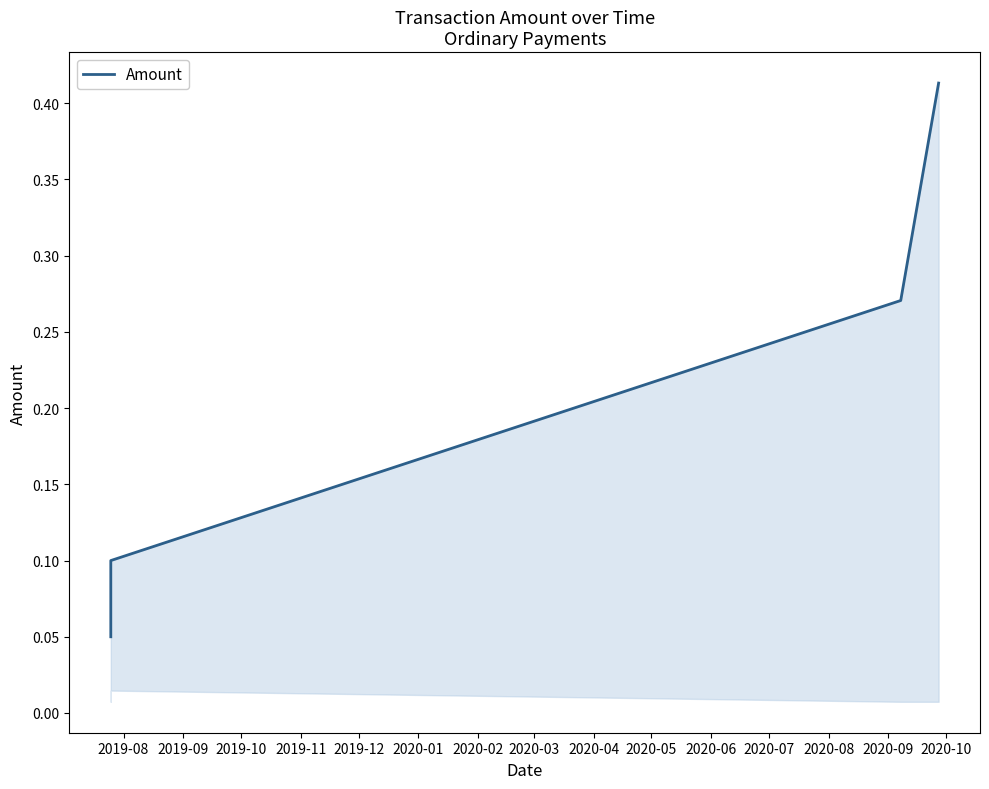

What is the sum of all values?

0.8